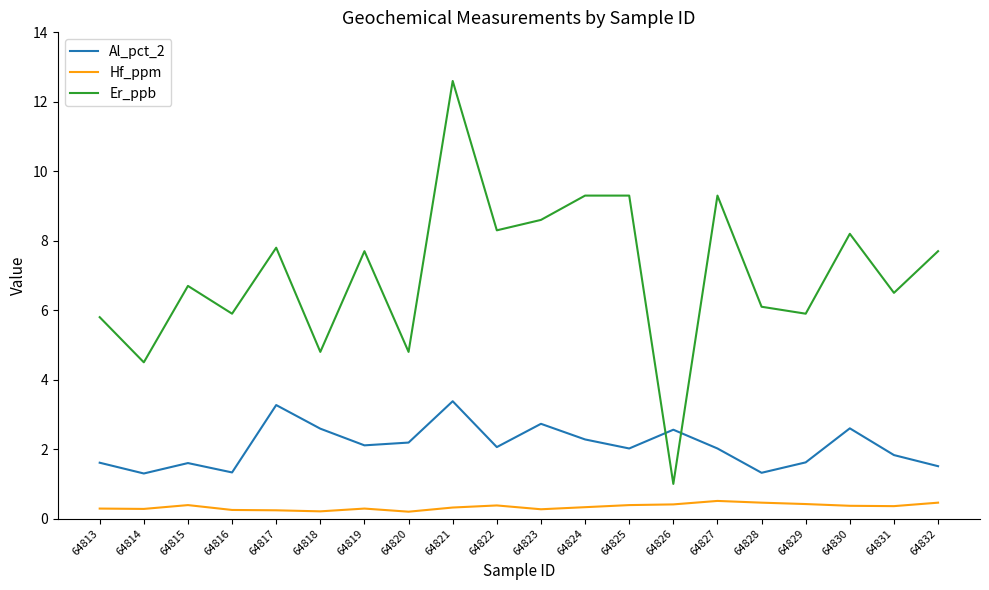

What is the lowest value of the Hf_ppm series?

0.2